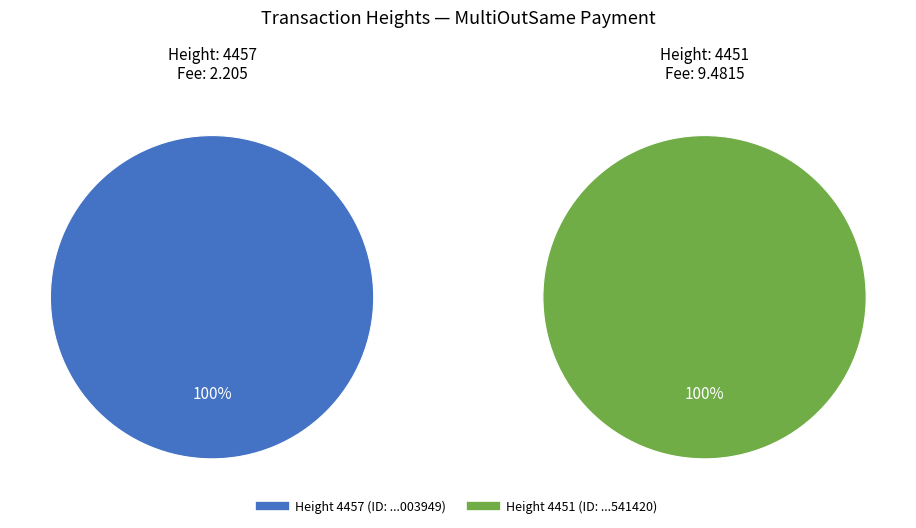

Count the number of slices in the pie.

2